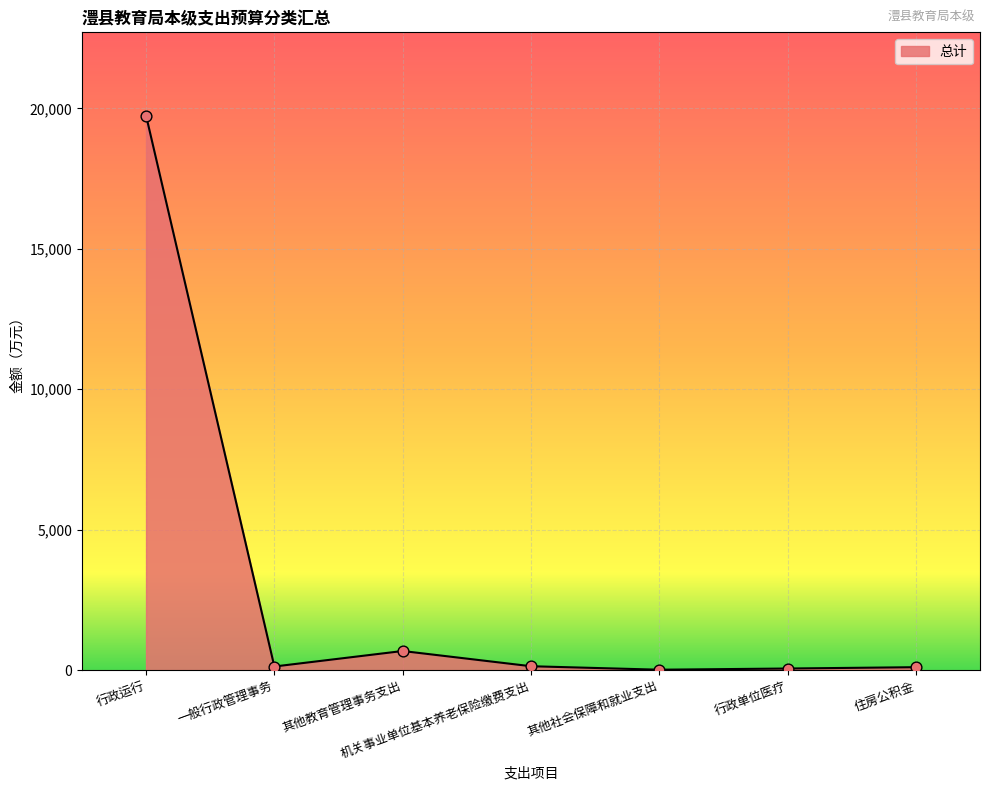

What is the change in value from 行政运行 to 其他教育管理事务支出?

-19063.8